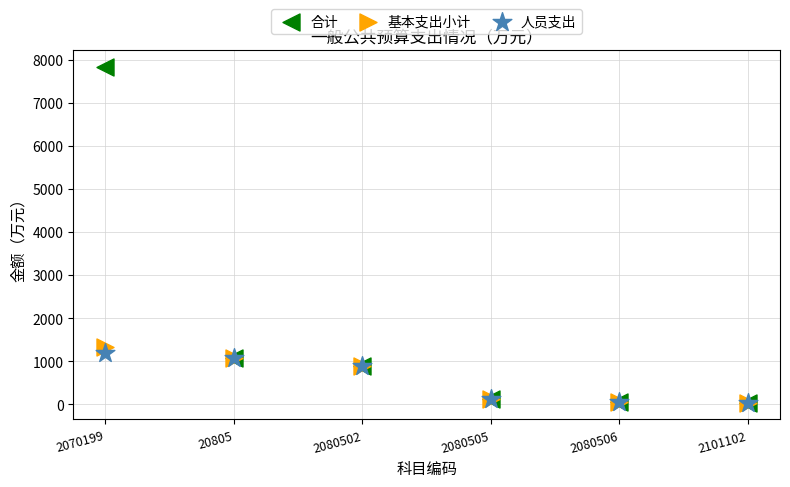

Across all series, what Y value is closest to 3934?

1331.7